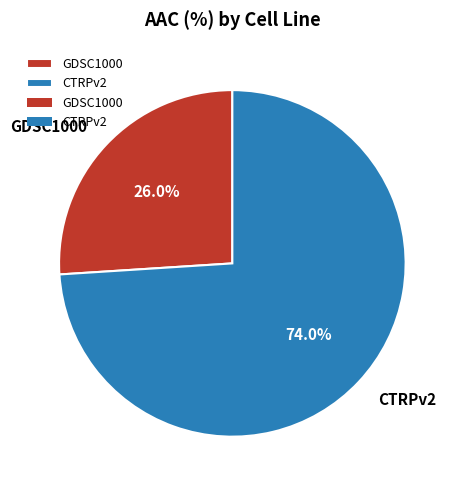

How many segments does this pie chart have?

2